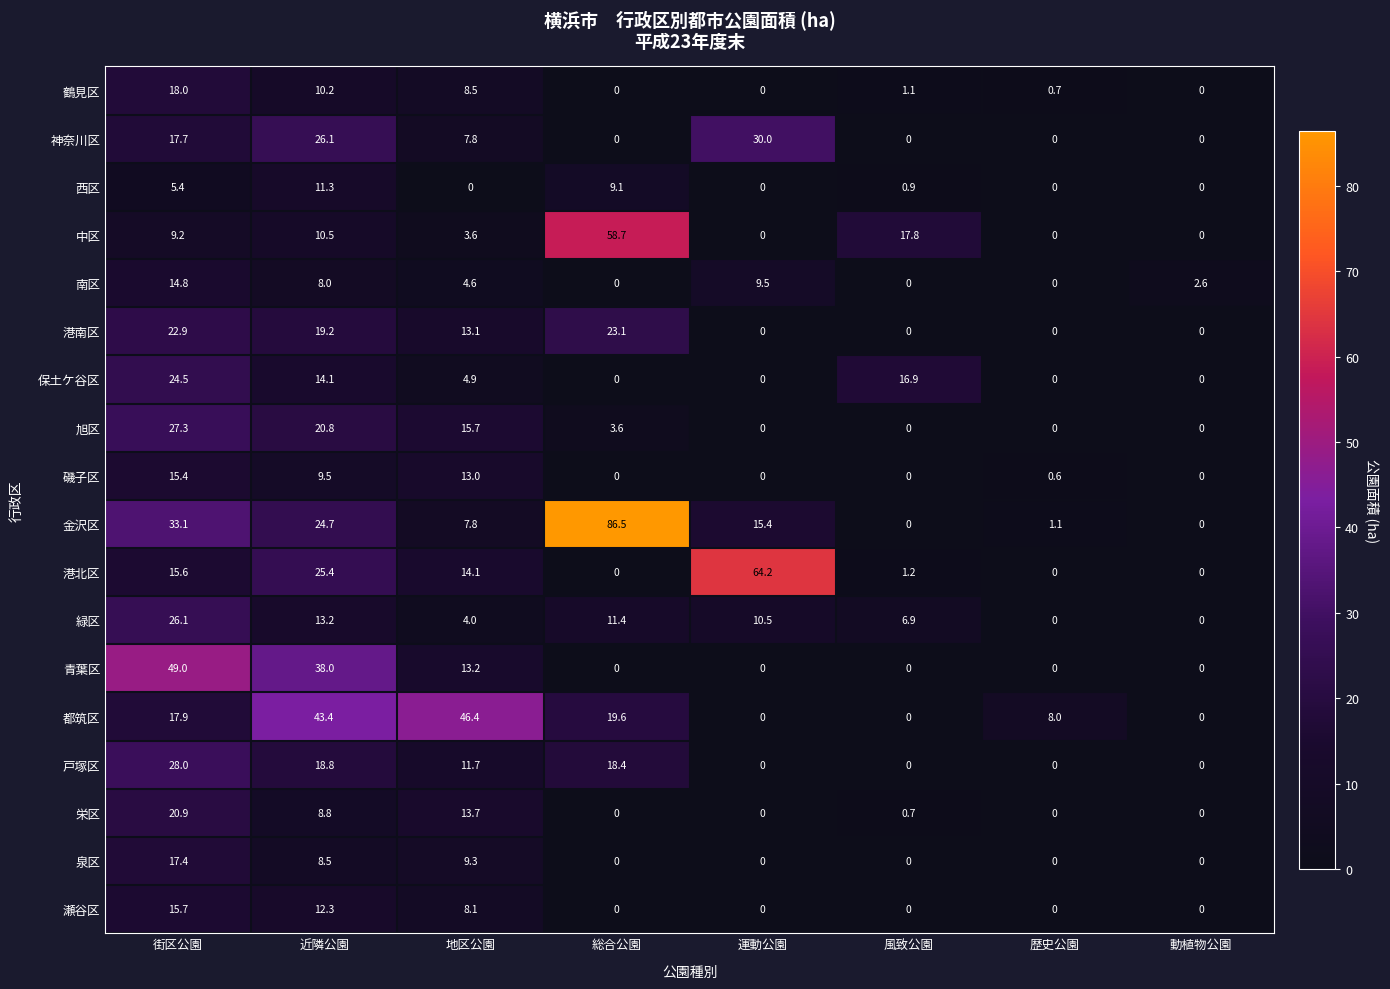

How many data points does each series have?

8